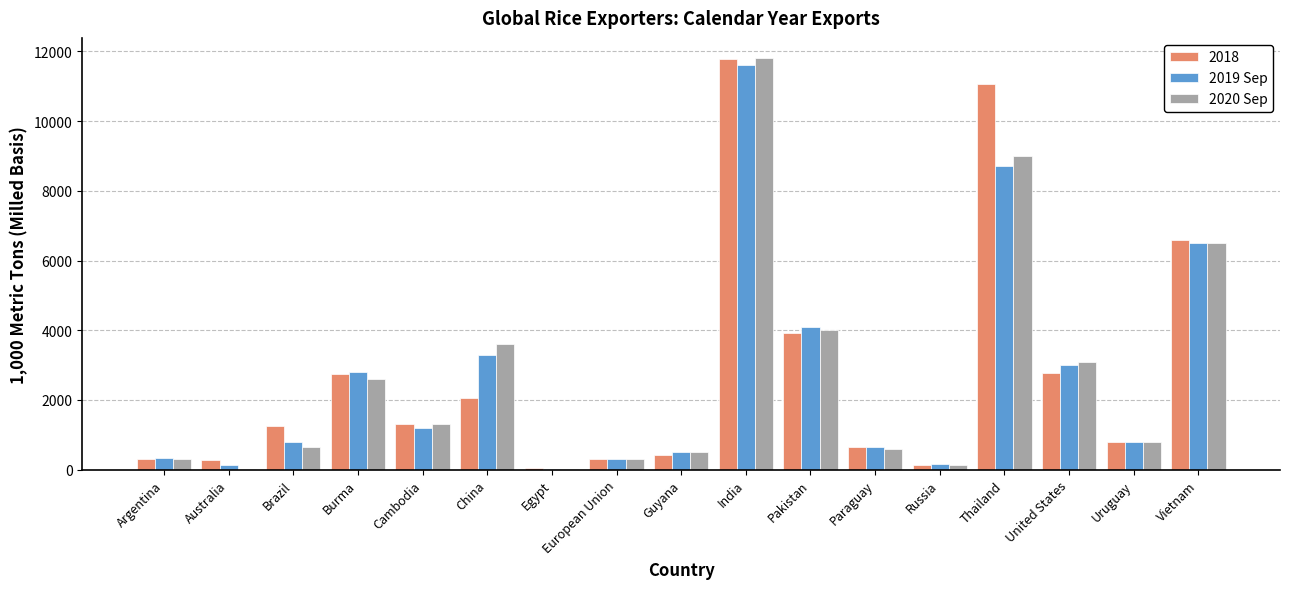

What is the total value across all series at China?

8958